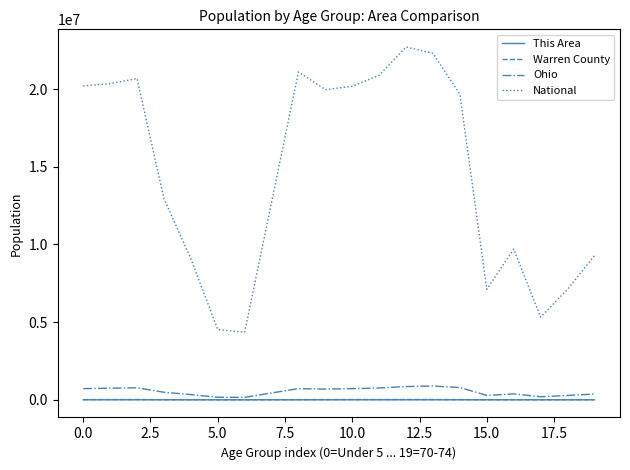

True or false: National and Warren County cross at least once.

False